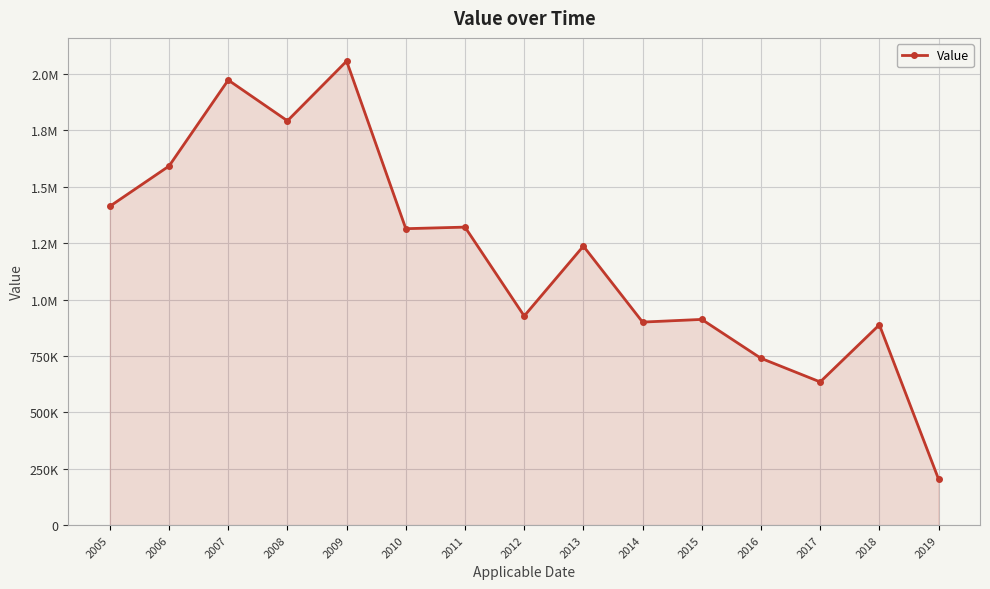

Where is the first local minimum?

2008